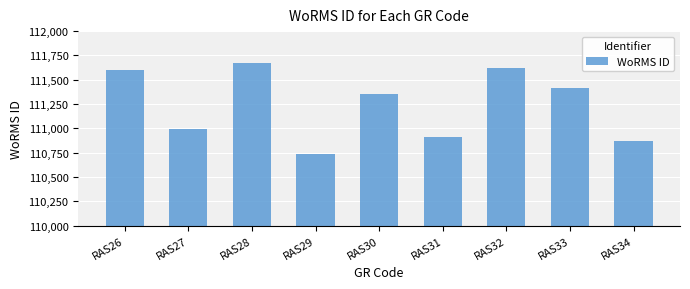

Reading right to left, transcribe all the data shown in this chart.

110866	111411	111621	110911	111355	110731	111667	110993	111597